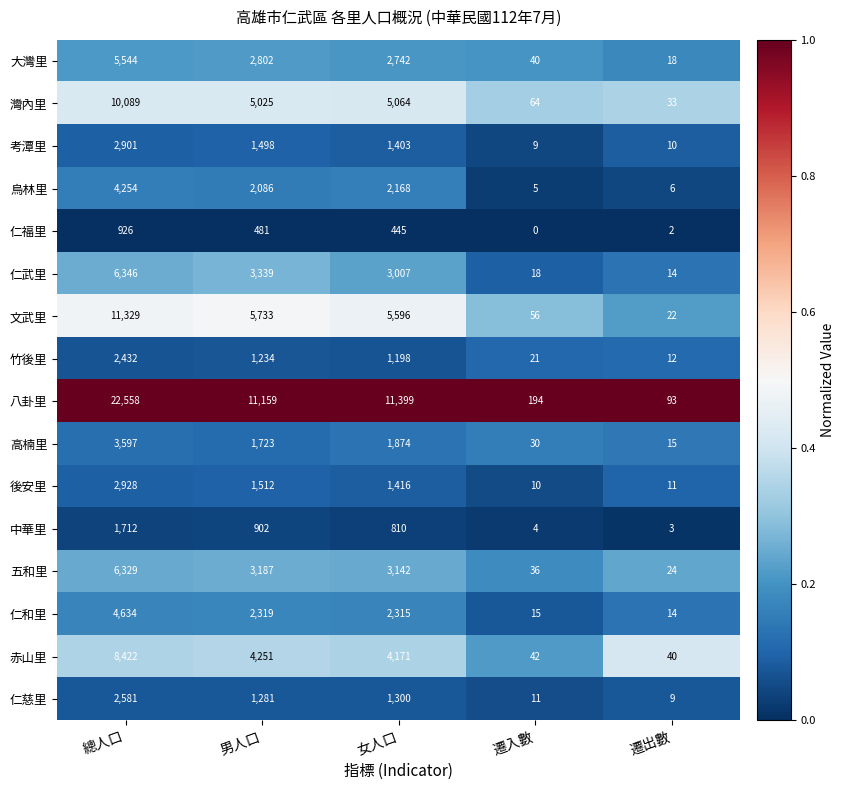

Between 男人口 and 女人口, which series saw the biggest shift?

仁武里